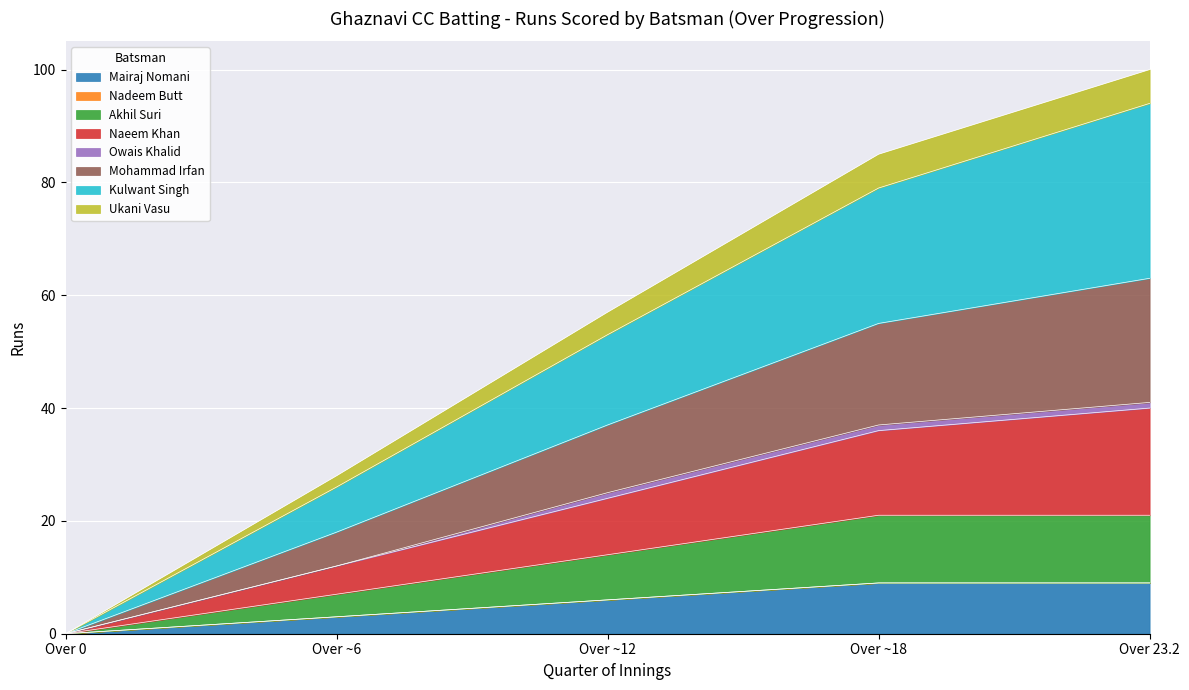

Which category has the lowest value in the Mairaj Nomani series?

Over 0